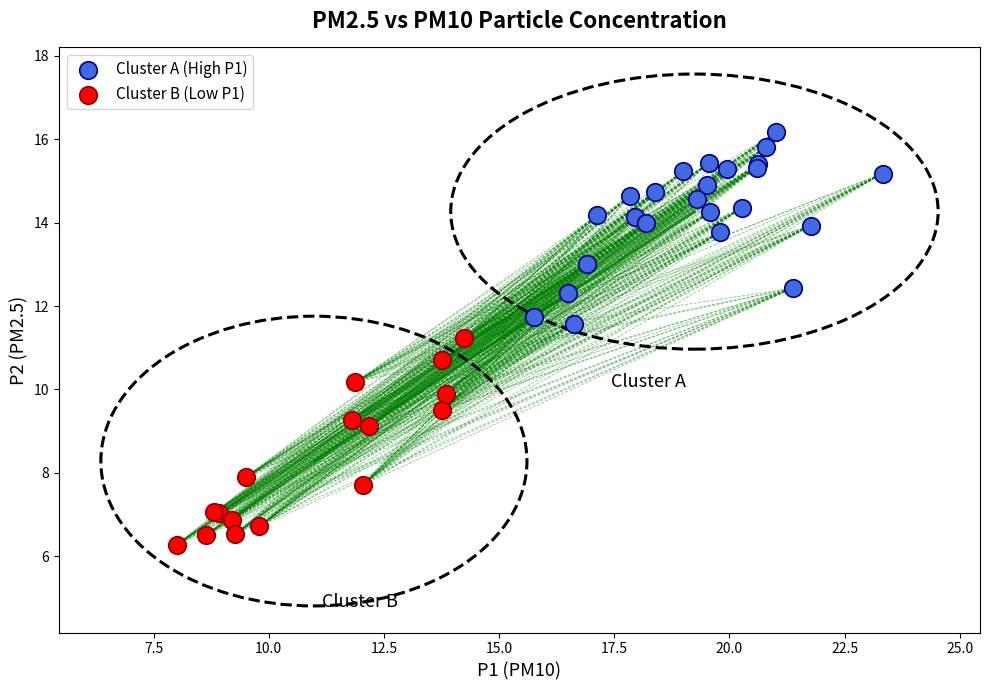

Which series contains the highest Y value?

Cluster A (High P1)